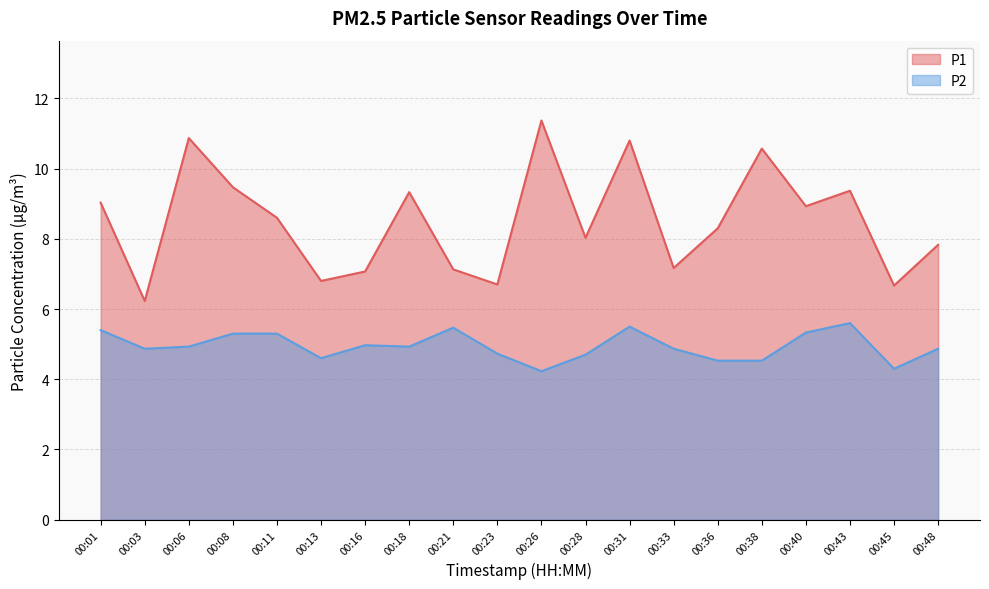

Does the chart display data point markers on the line(s)?

No